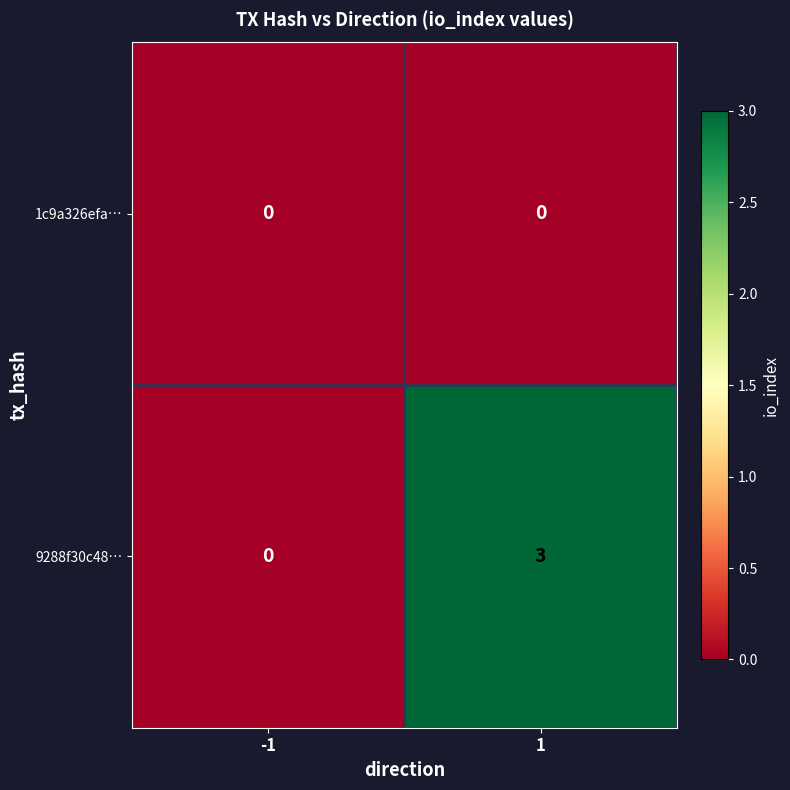

What is the sum of the 9288f30c48… values at 1 and -1?

3